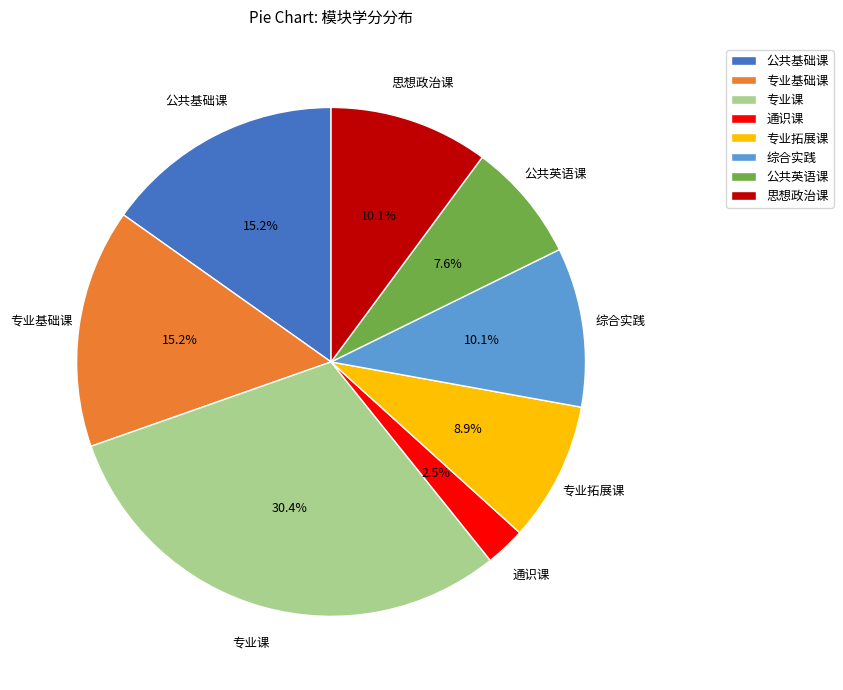

Does any single category account for the majority?

No